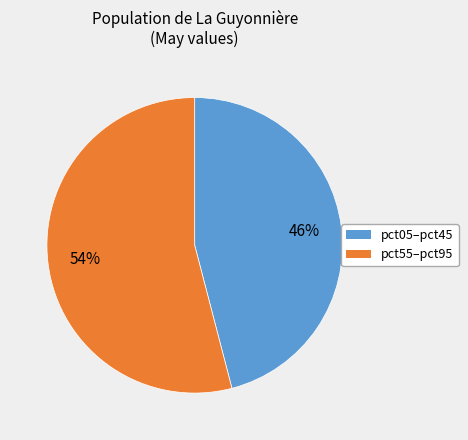

To the nearest percent, what is the average slice percentage?

50%